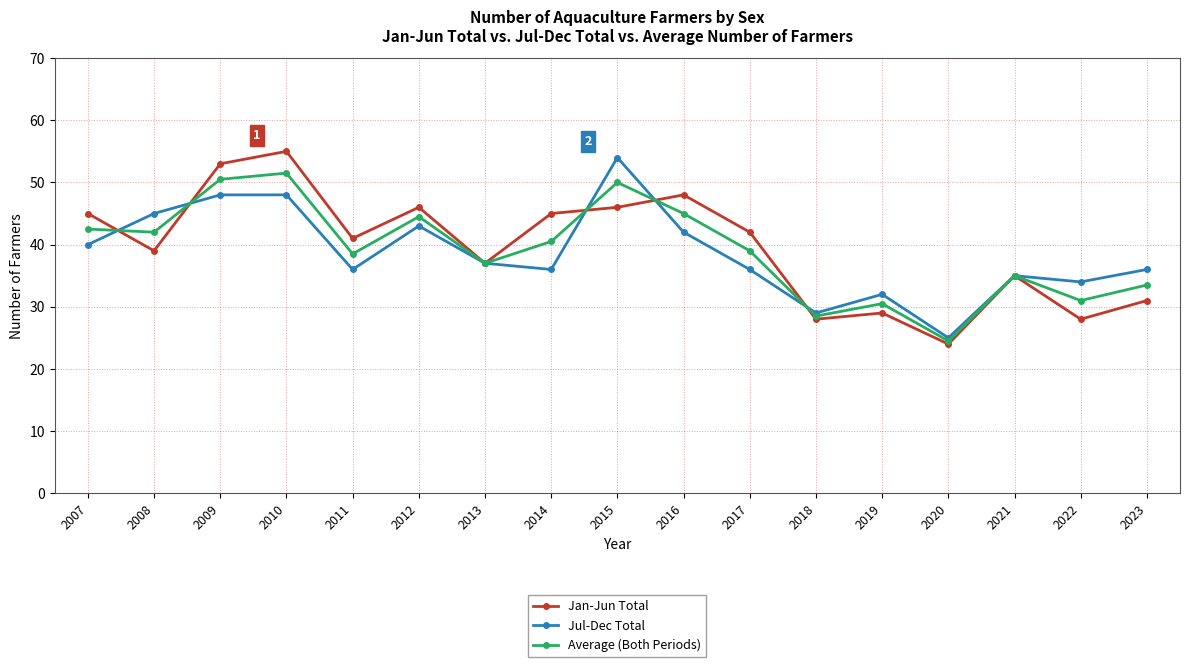

True or false: Average (Both Periods) has more than 1 points higher than both neighbors.

True